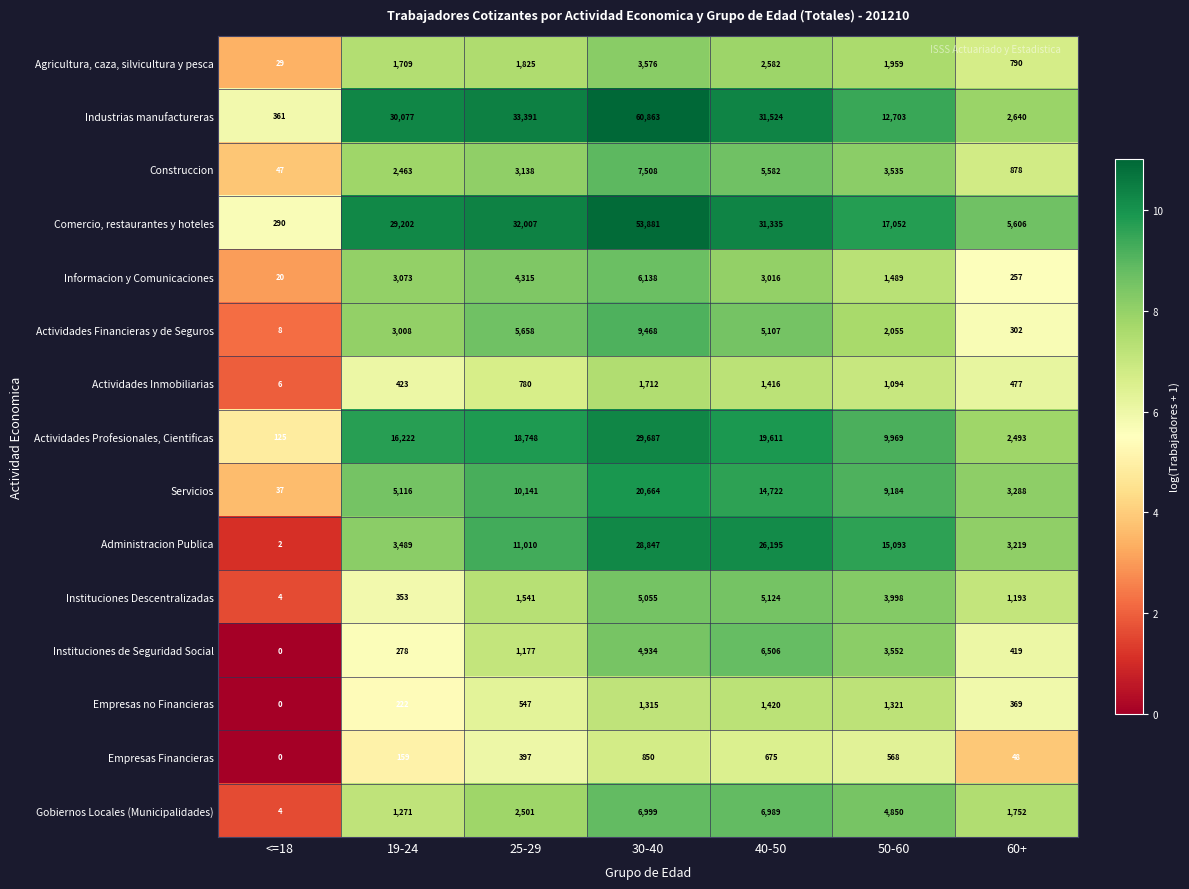

How many distinct data groups are displayed?

15